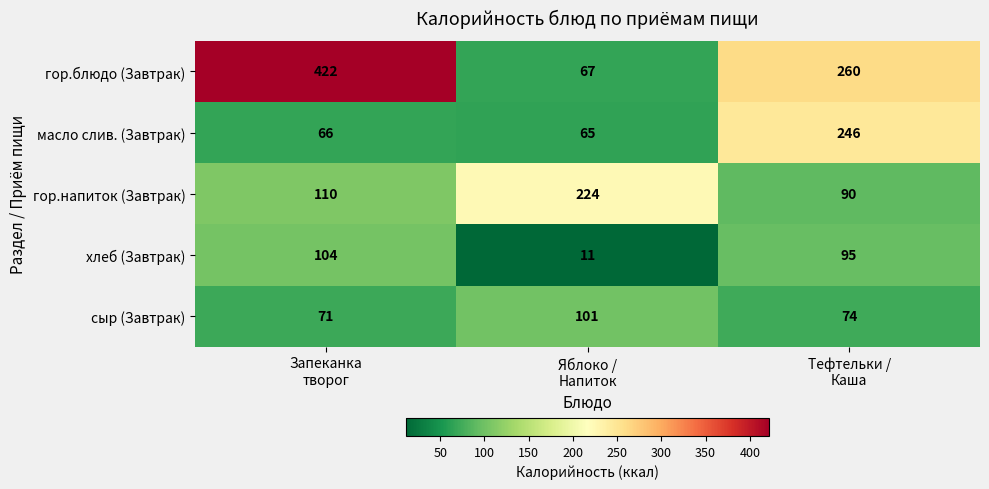

Which series has the widest spread of values?

гор.блюдо (Завтрак)